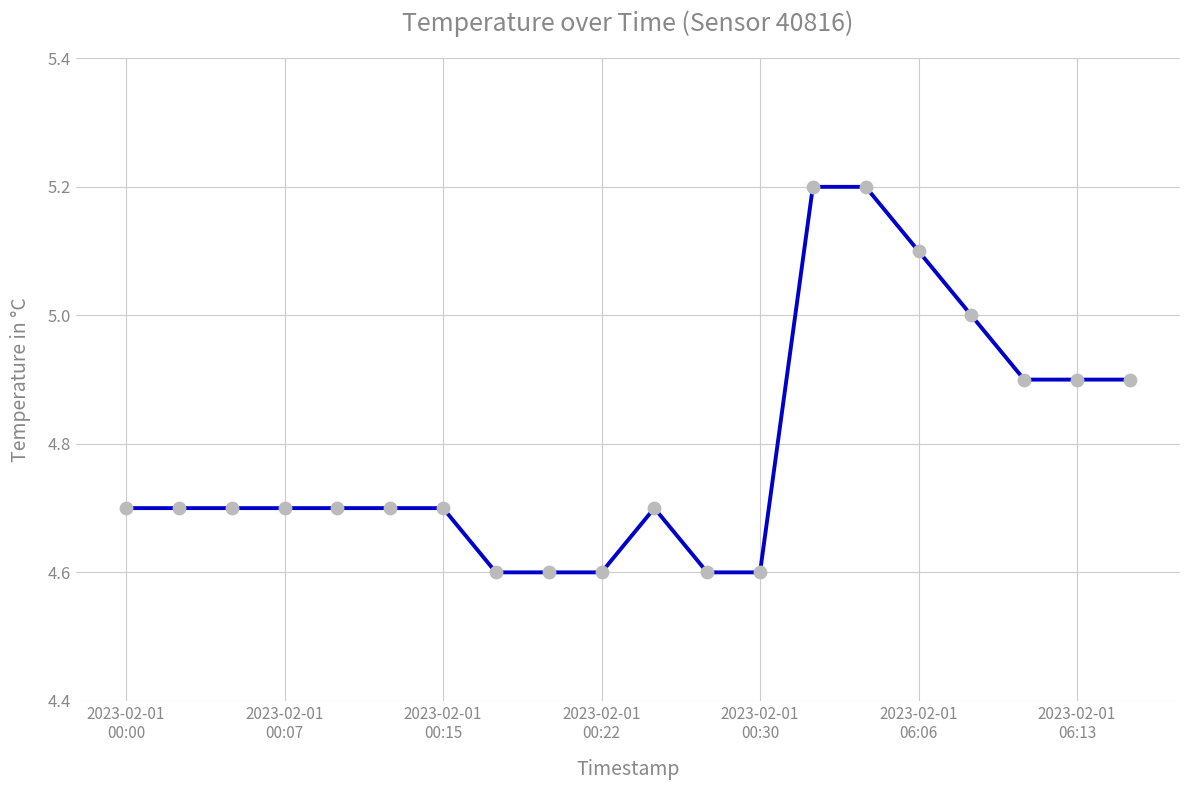

What is the smallest value displayed?

4.6